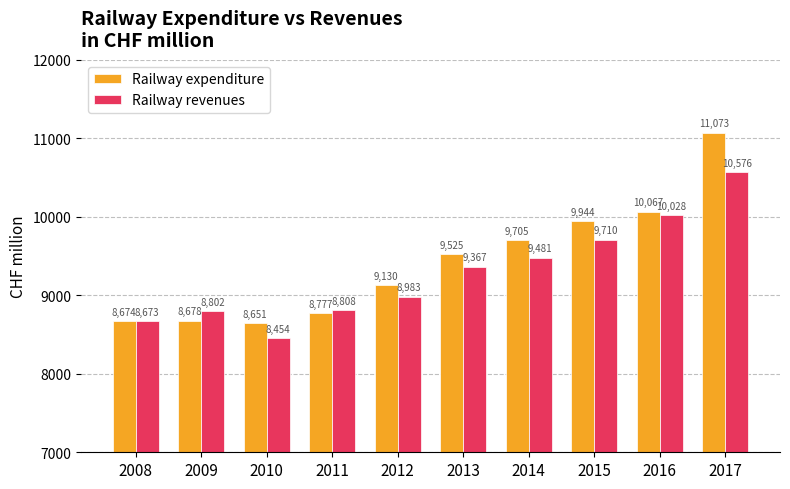

Rank the categories by Railway revenues value from highest to lowest.

2017, 2016, 2015, 2014, 2013, 2012, 2011, 2009, 2008, 2010